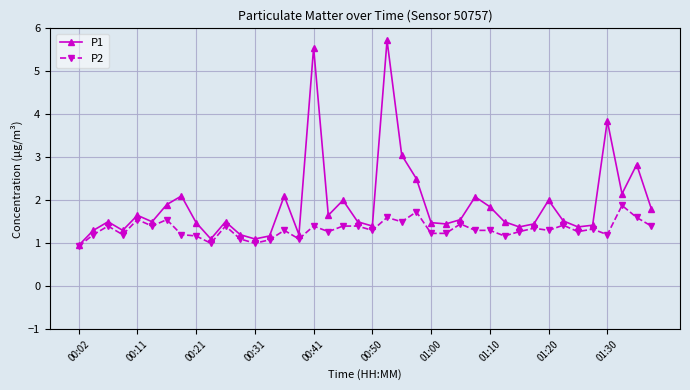

What is the minimum value shown in the chart?

0.9